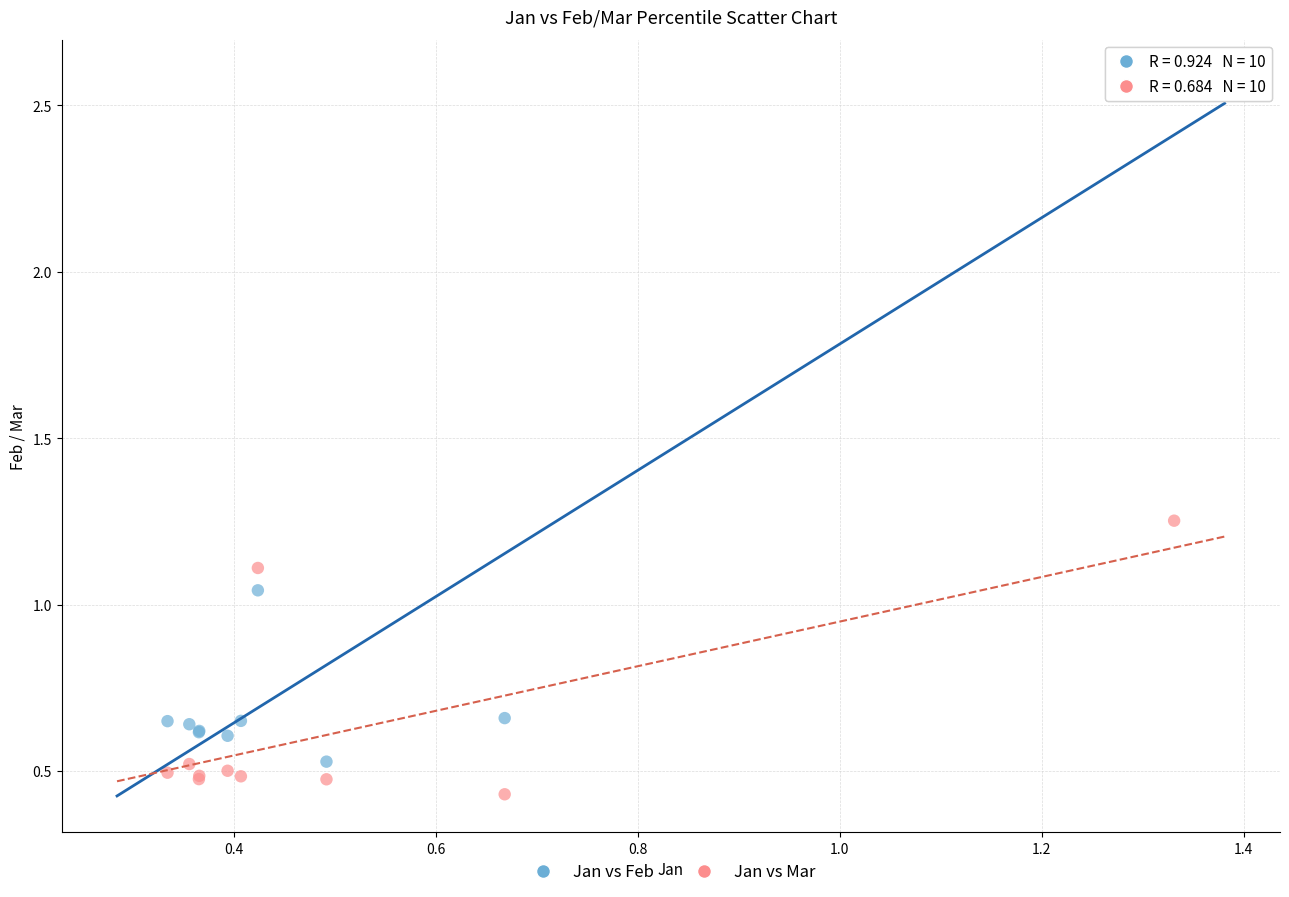

What are all the series names shown in the legend?

Jan vs Feb, Jan vs Mar